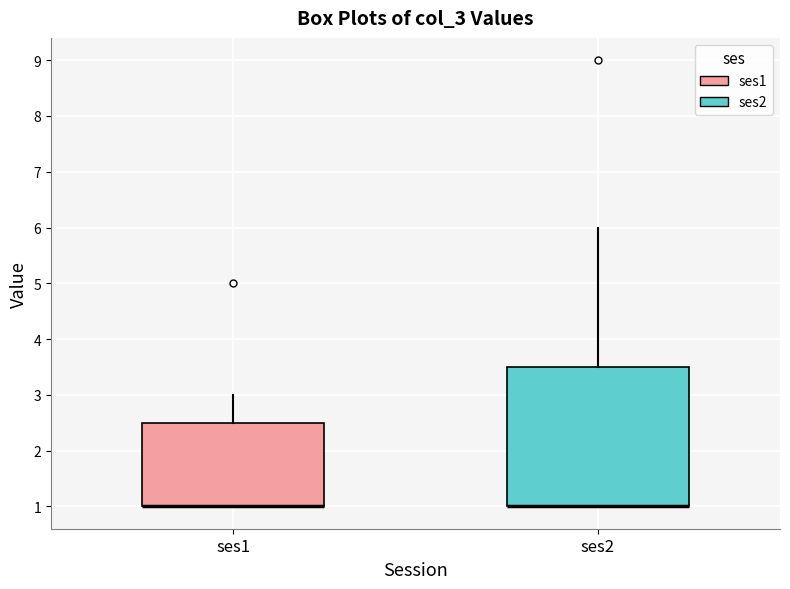

Comparing the boxes themselves (not the whiskers), which one is the tallest?

ses2